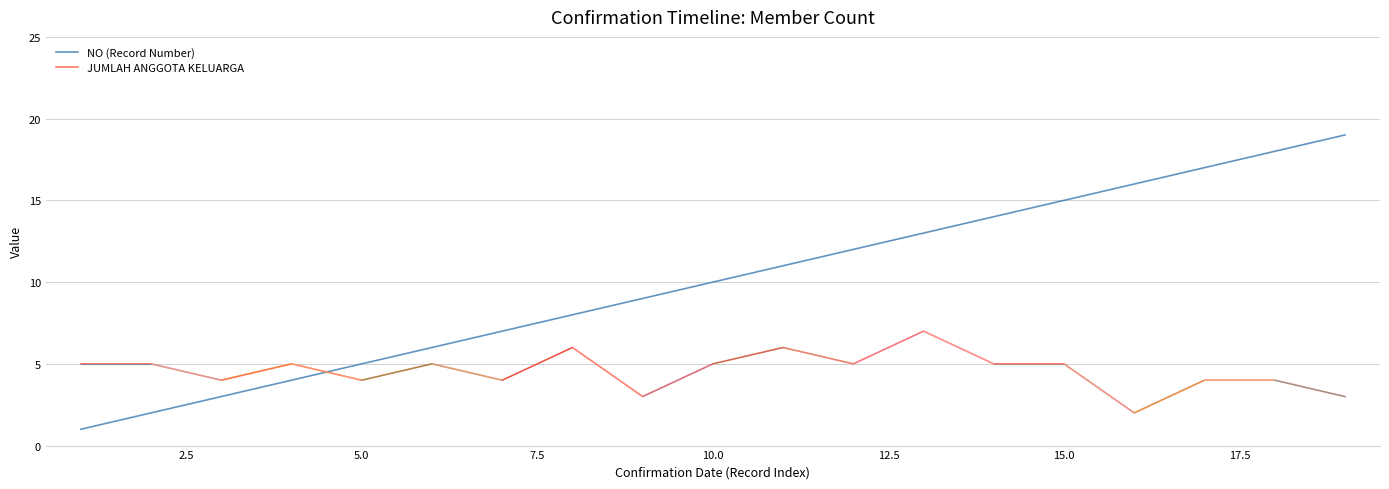

True or false: JUMLAH ANGGOTA KELUARGA and NO (Record Number) cross at least once.

True